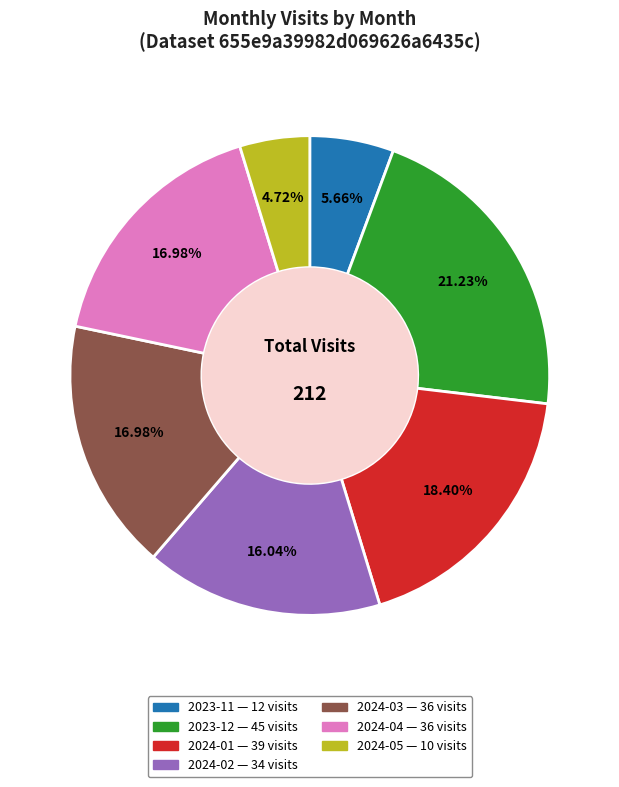

Does any single category account for the majority?

No